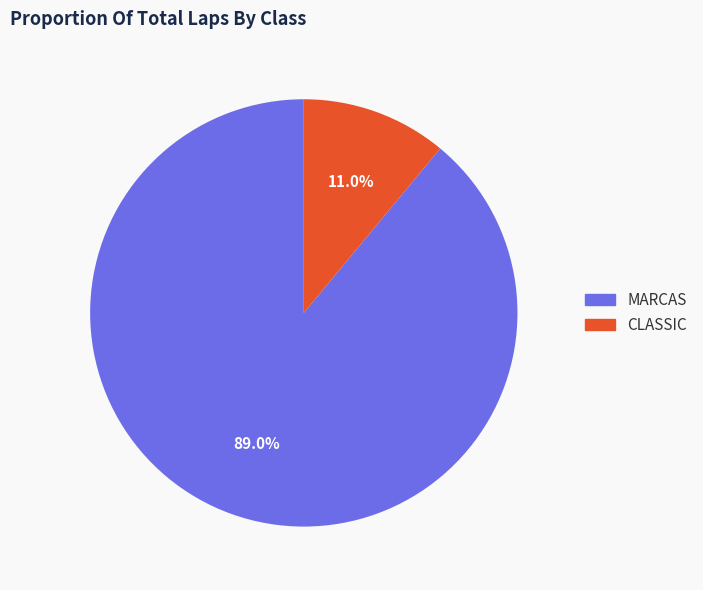

Does MARCAS represent more than half of the total?

Yes